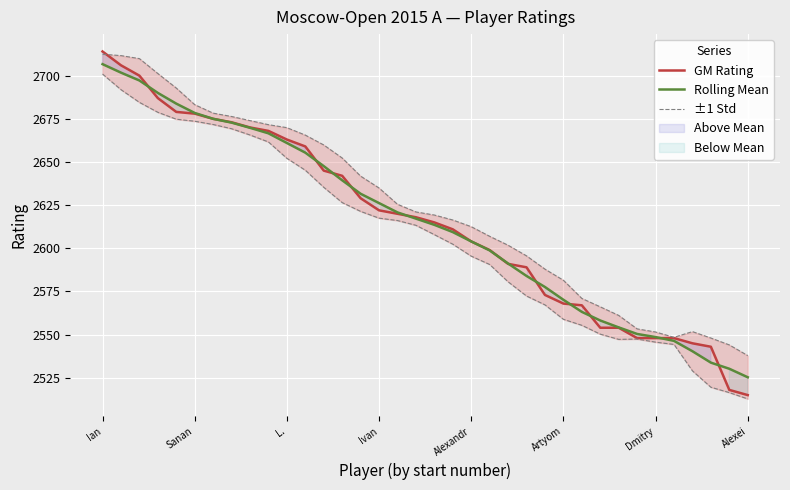

The value of GM Rating at Alexei is 2515.0. True or false?

True